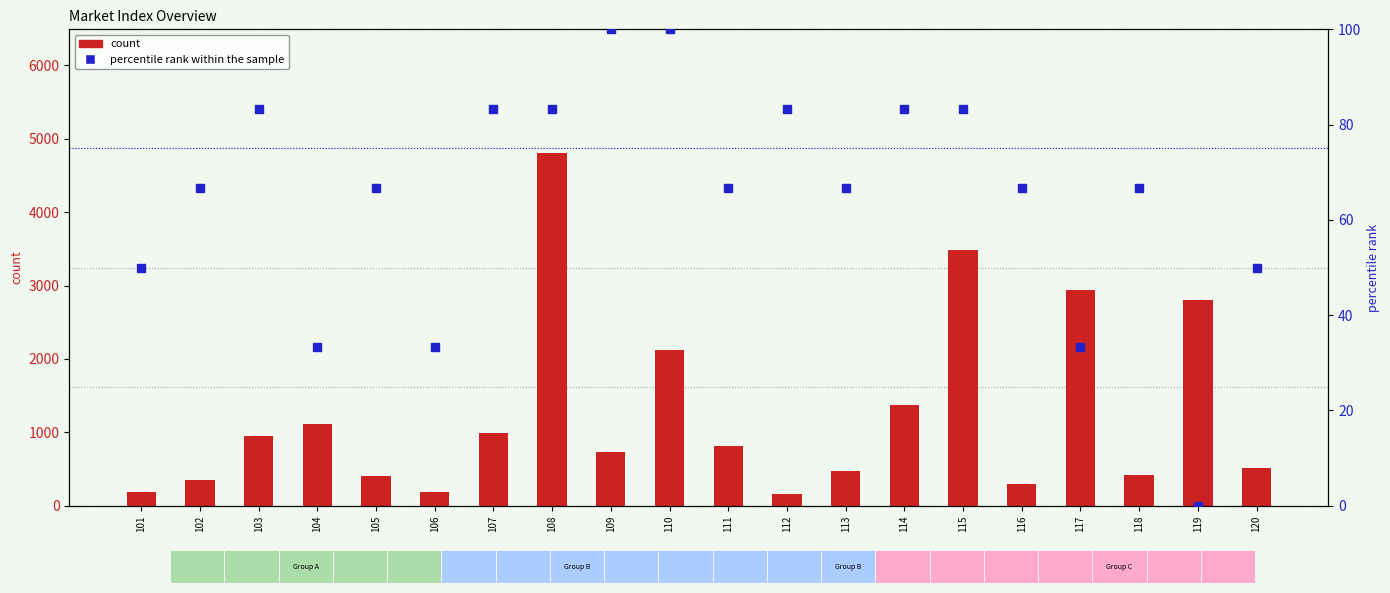

Count the number of data series in this chart.

2